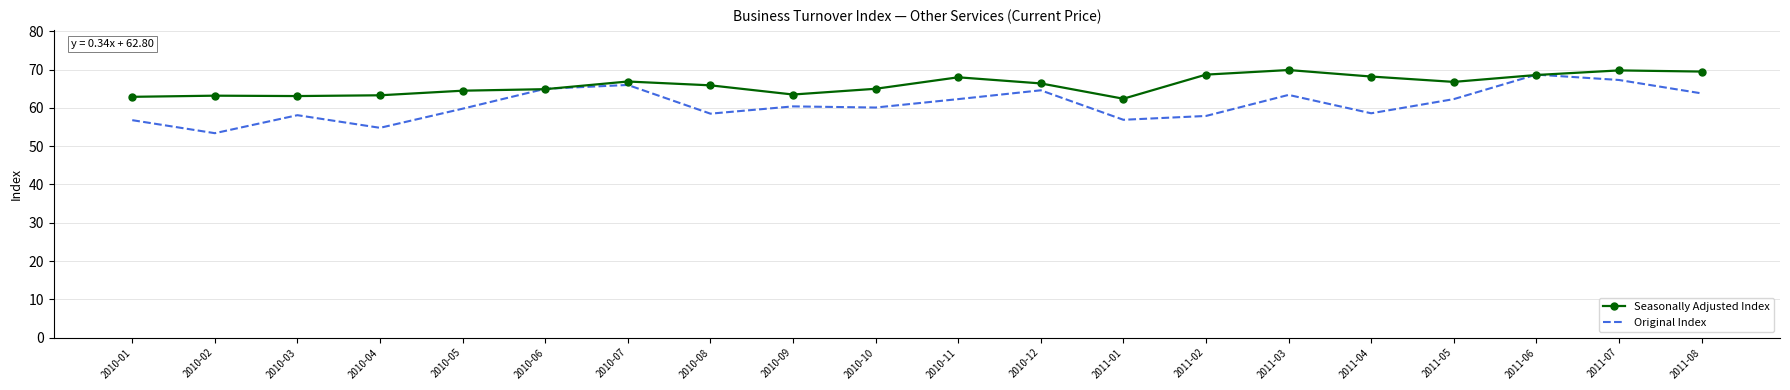

What are all the series names shown in the legend?

Seasonally Adjusted Index, Original Index